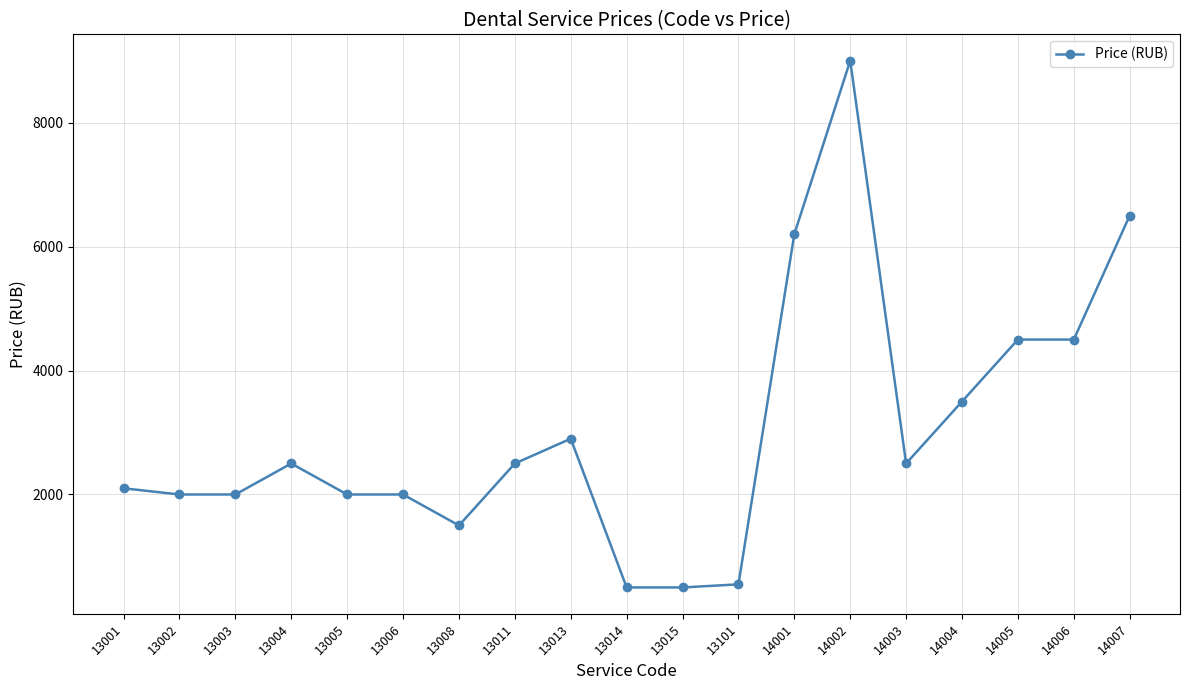

Reading left to right, what are all the values shown in this chart?

13001=2100	13002=2000	13003=2000	13004=2500	13005=2000	13006=2000	13008=1500	13011=2500	13013=2900	13014=500	13015=500	13101=550	14001=6200	14002=9000	14003=2500	14004=3500	14005=4500	14006=4500	14007=6500